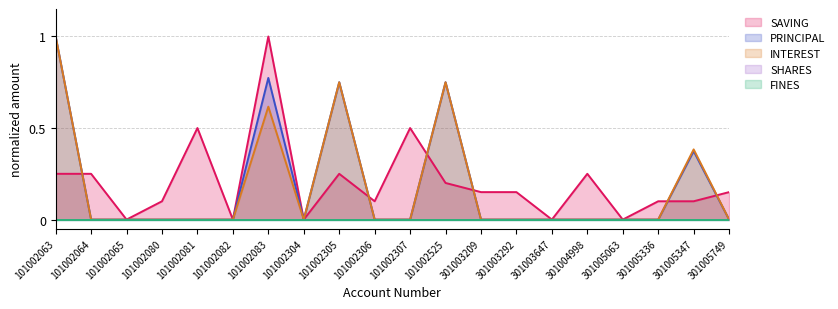

True or false: INTEREST has more than 2 interior local peaks.

True